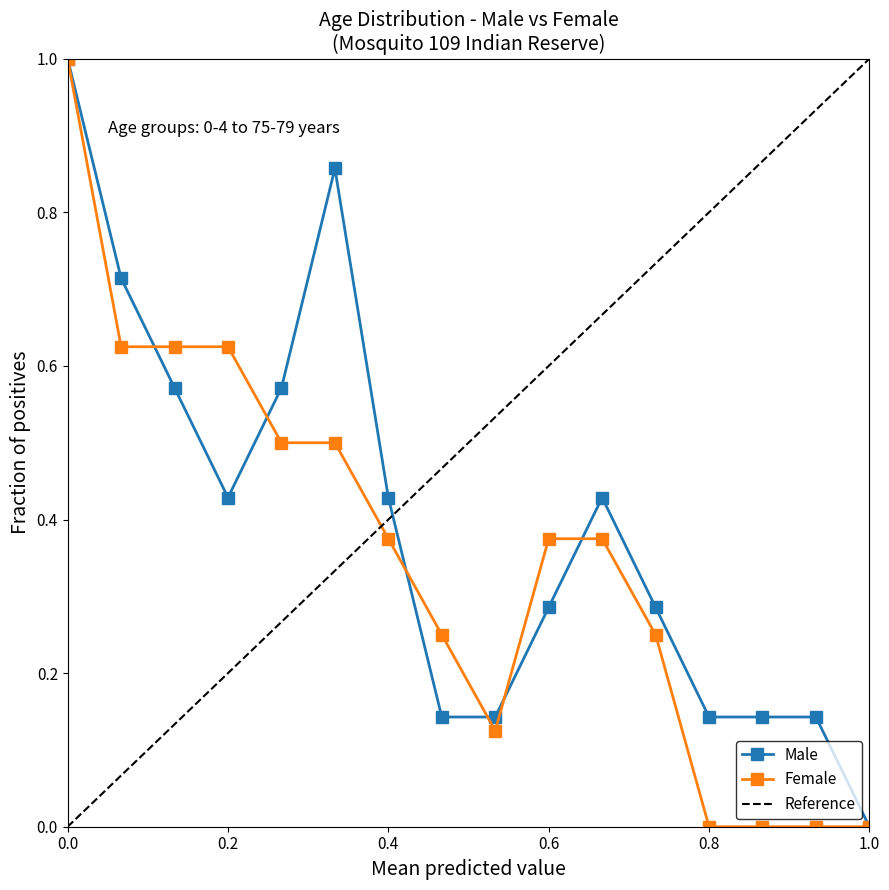

What is the maximum value for Female?

1.0